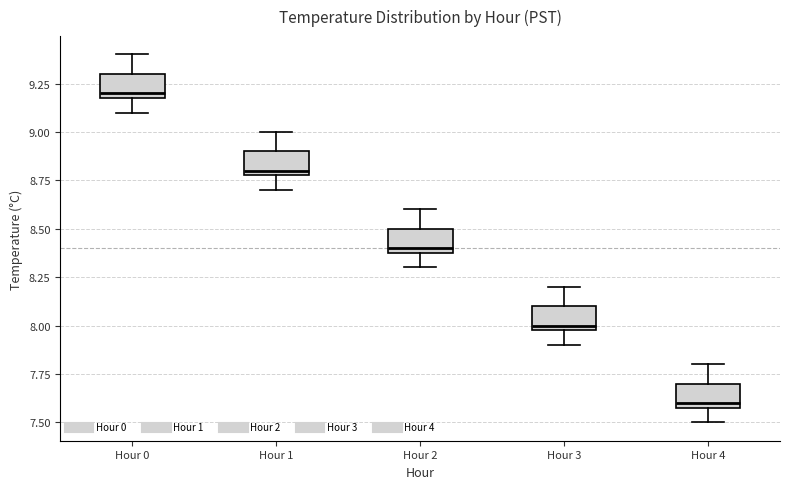

Where is the lower edge of the box for Hour 2 on the y-axis? The values are not printed on the chart, so give them approximately, as read against the axis.

8.4